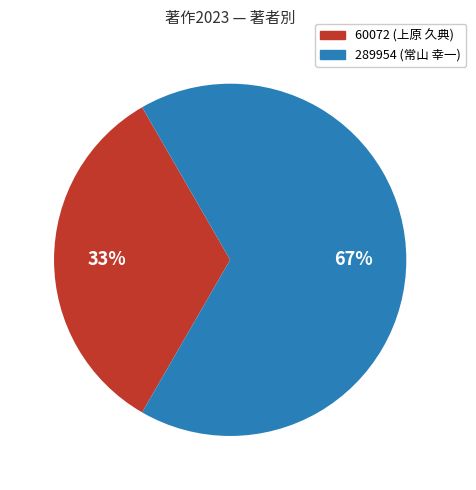

Is there a majority slice in this chart?

Yes